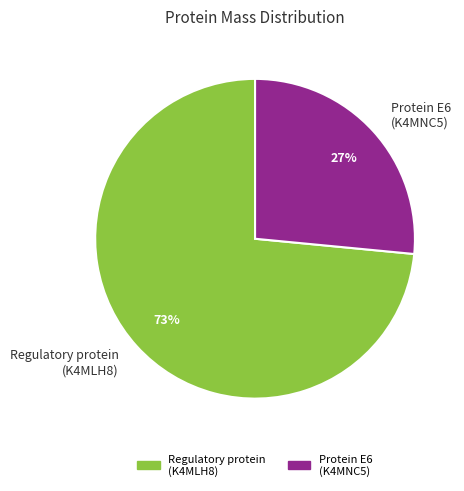

To the nearest percent, what is the combined percentage of Regulatory protein (K4MLH8) and Protein E6 (K4MNC5)?

100%